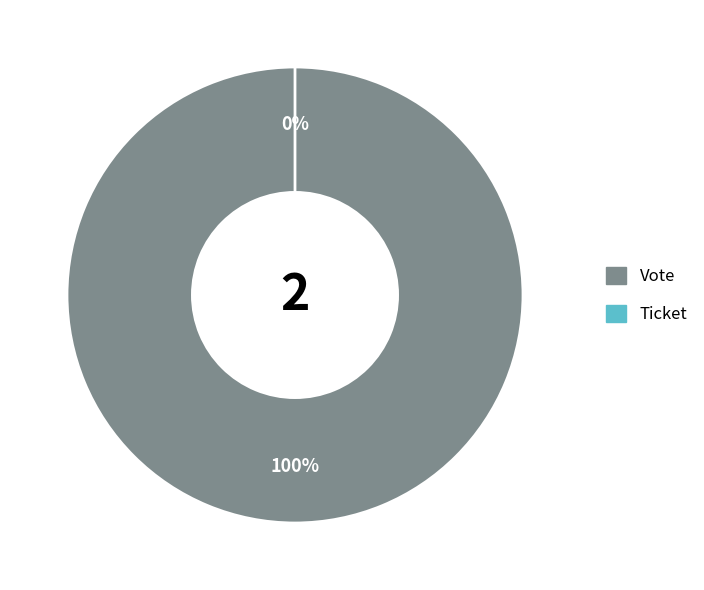

Does Vote represent more than half of the total?

Yes